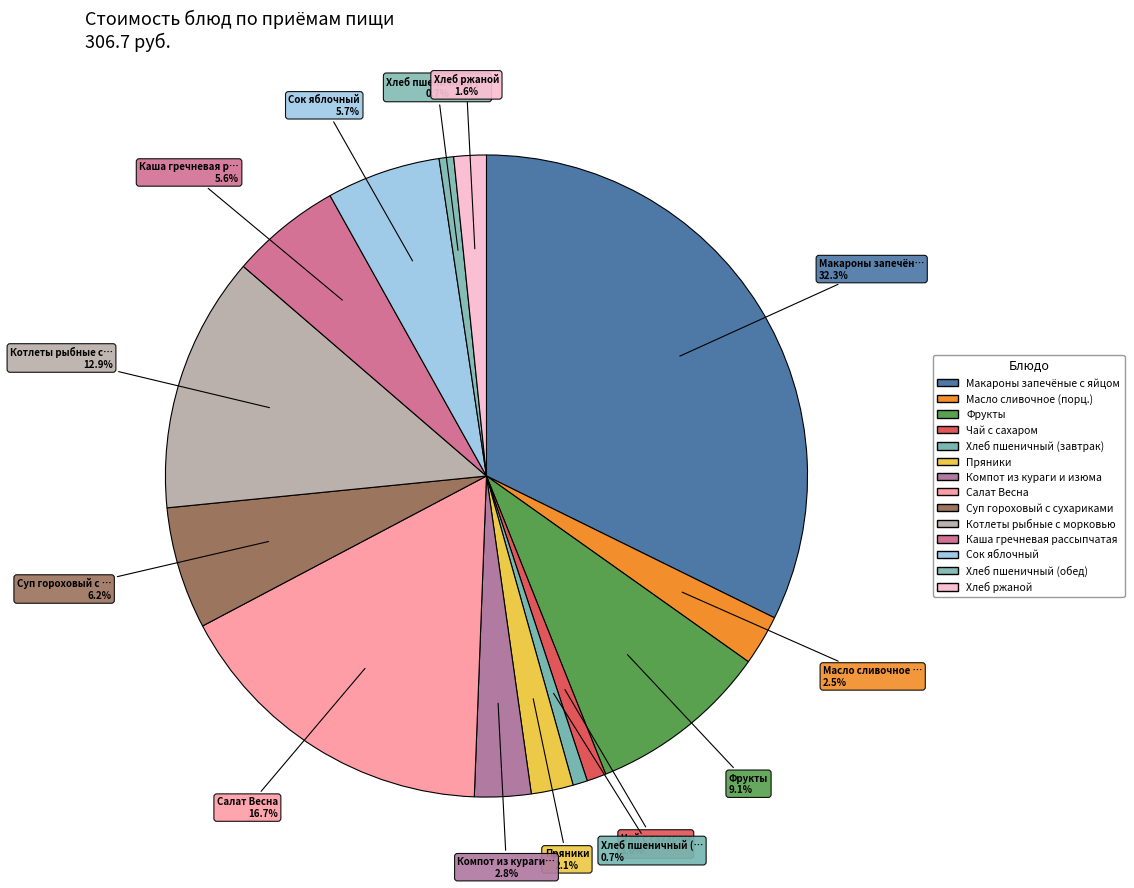

Is Макароны запечёные с яйцом the majority of the pie?

No